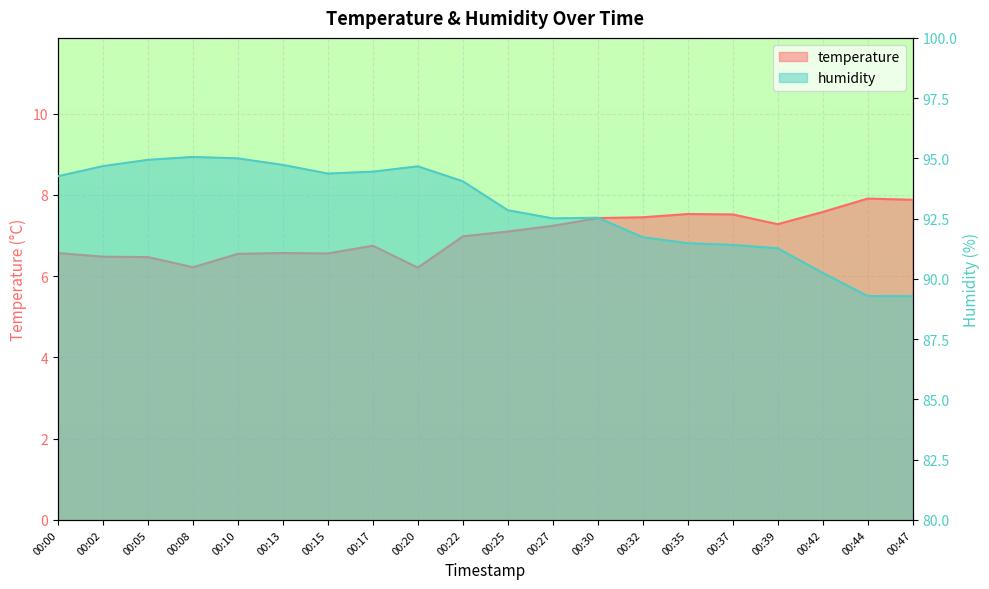

Reading left to right, what are all the values shown in this chart?

temperature: 00:00=6.6	00:02=6.5	00:05=6.5	00:08=6.2	00:10=6.5	00:13=6.6	00:15=6.6	00:17=6.8	00:20=6.2	00:22=7.0	00:25=7.1	00:27=7.2	00:30=7.4	00:32=7.5	00:35=7.5	00:37=7.5	00:39=7.3	00:42=7.6	00:44=7.9	00:47=7.9
humidity: 00:00=94.3	00:02=94.7	00:05=94.9	00:08=95.1	00:10=95.0	00:13=94.7	00:15=94.4	00:17=94.5	00:20=94.7	00:22=94.0	00:25=92.8	00:27=92.5	00:30=92.5	00:32=91.7	00:35=91.5	00:37=91.4	00:39=91.3	00:42=90.2	00:44=89.3	00:47=89.3